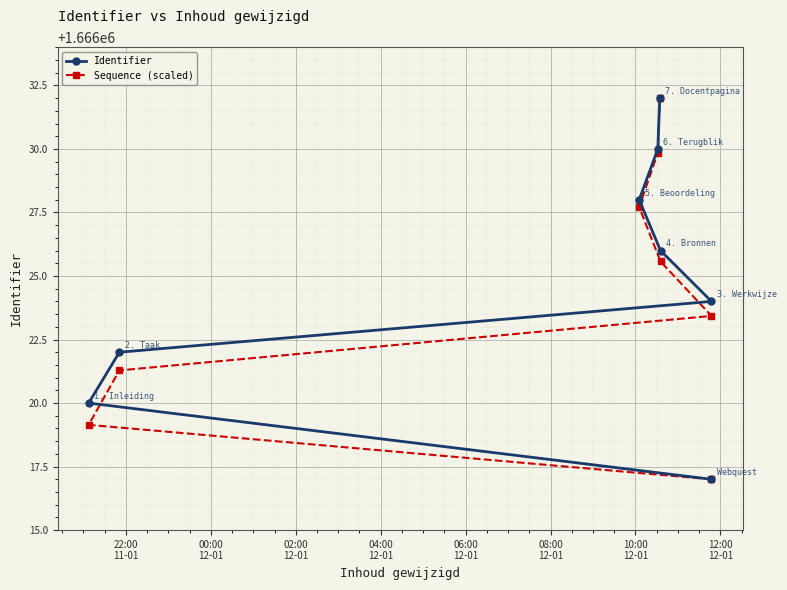

Is it true that Identifier equals 2543378.7 at 02:00
12-01?

False